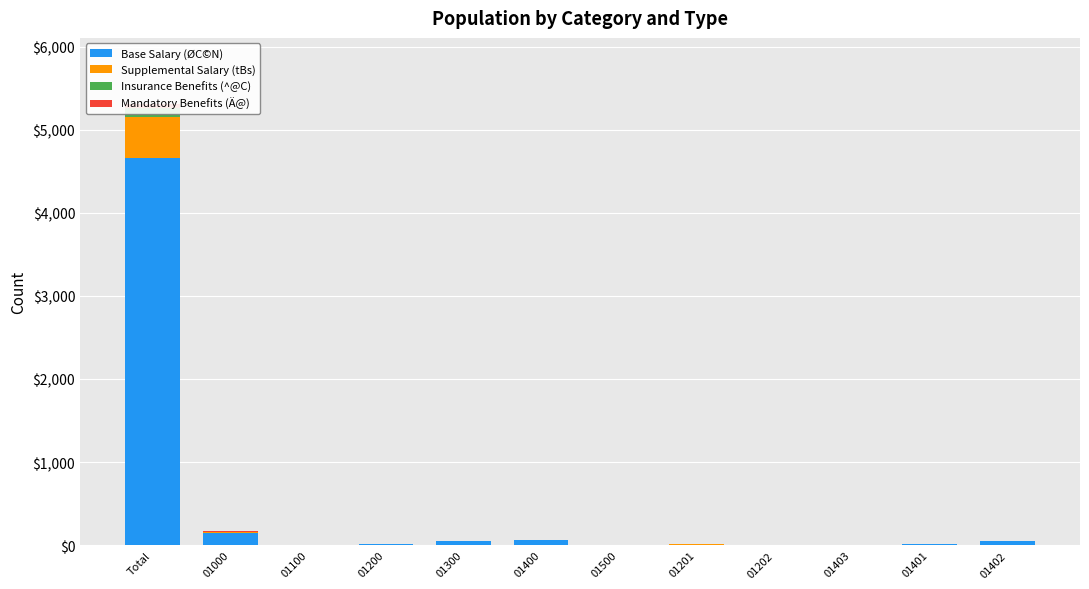

Count the number of categories in the chart.

12